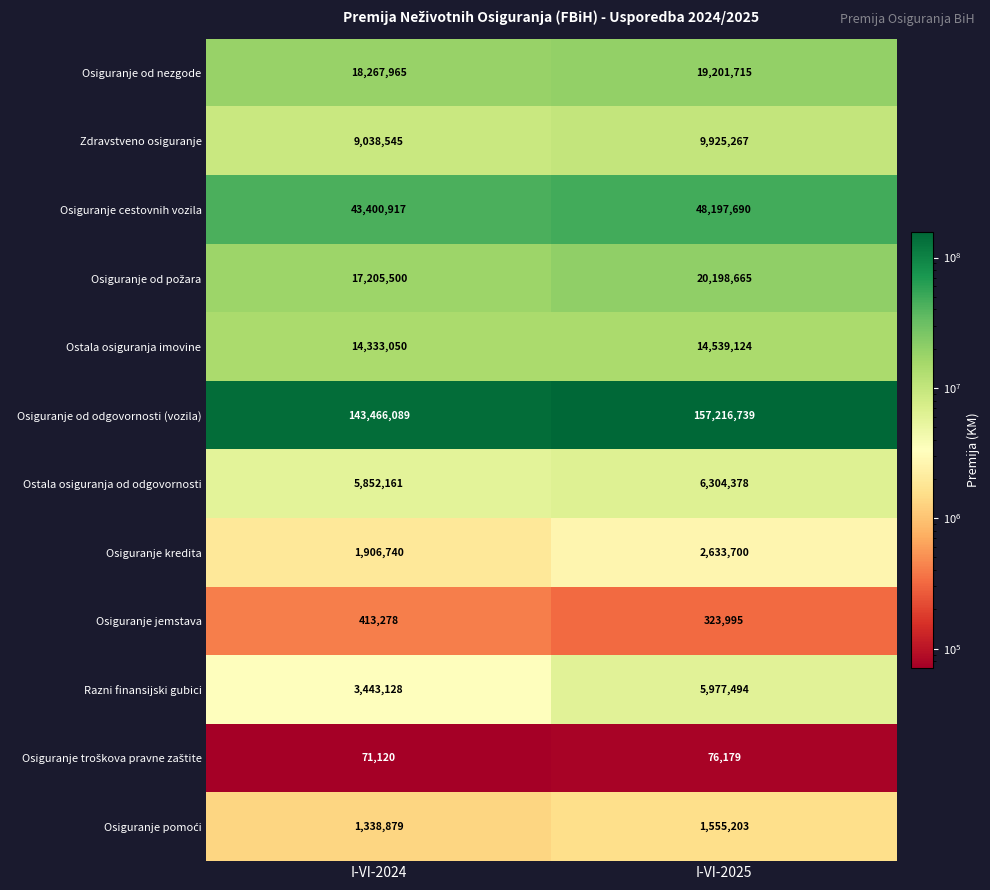

At which category does the chart reach its minimum across all series?

I-VI-2024